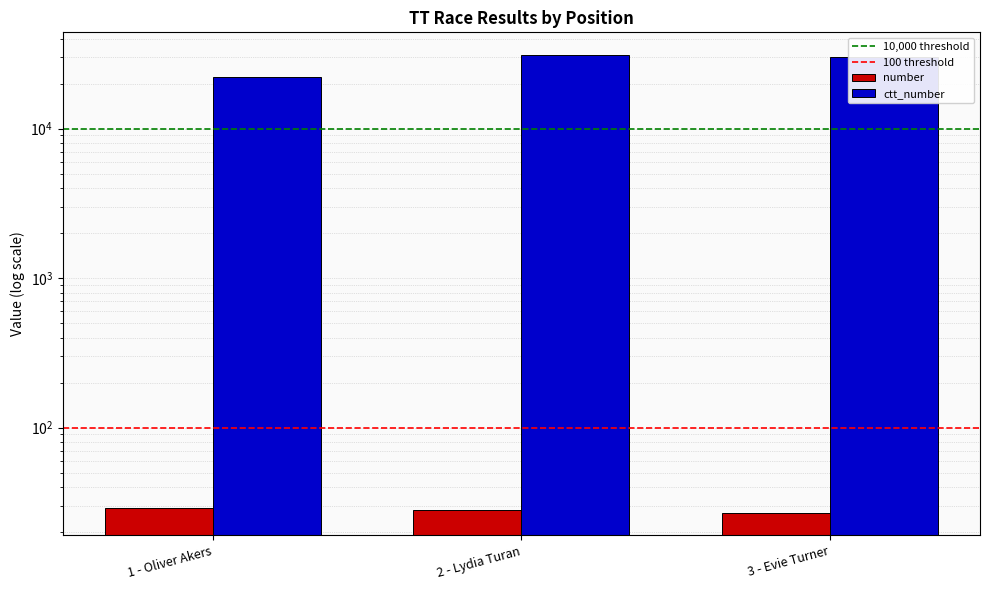

What are all the series names shown in the legend?

number, ctt_number